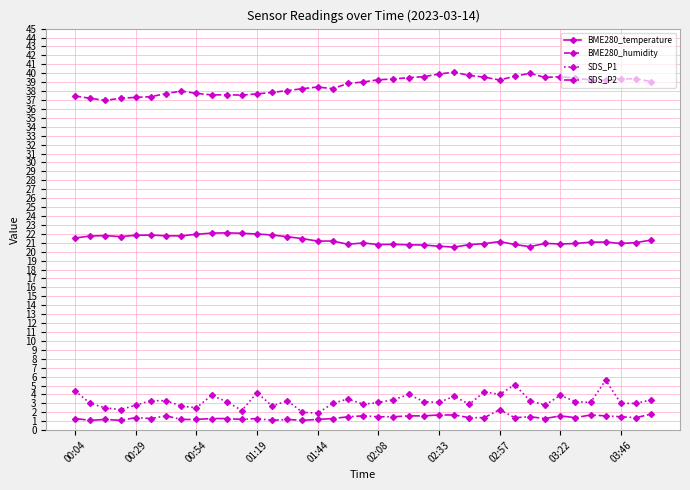

True or false: BME280_humidity has more than 1 points higher than both neighbors.

True